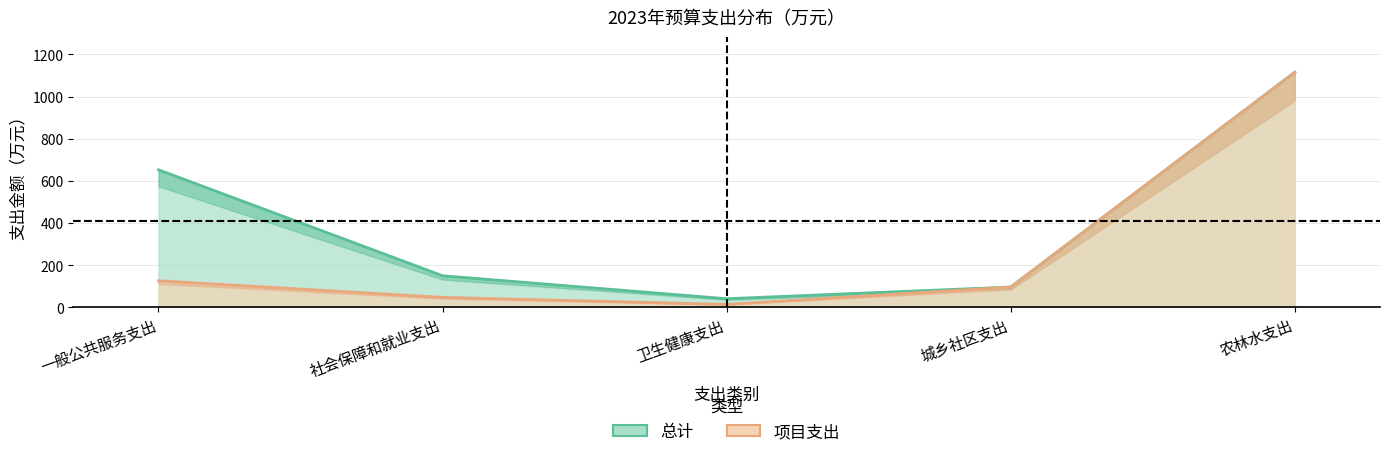

Which has a higher value, 农林水支出 or 社会保障和就业支出?

农林水支出